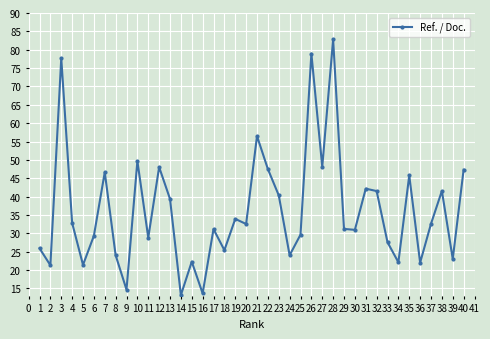

What is the maximum value shown in the chart?

82.8